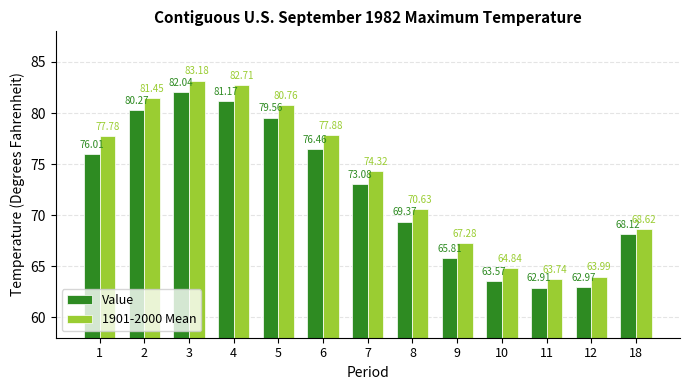

Rank the categories by 1901-2000 Mean value from highest to lowest.

3, 4, 2, 5, 6, 1, 7, 8, 18, 9, 10, 12, 11